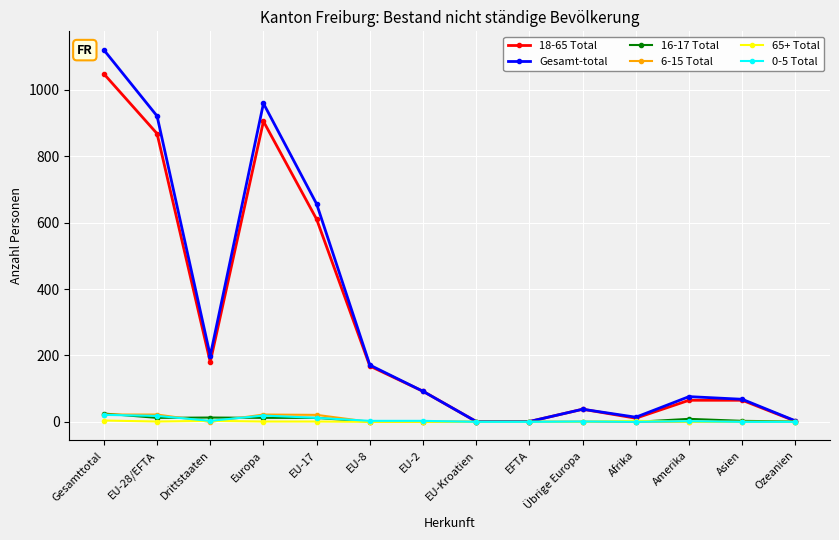

What is the maximum value shown in the chart?

1120